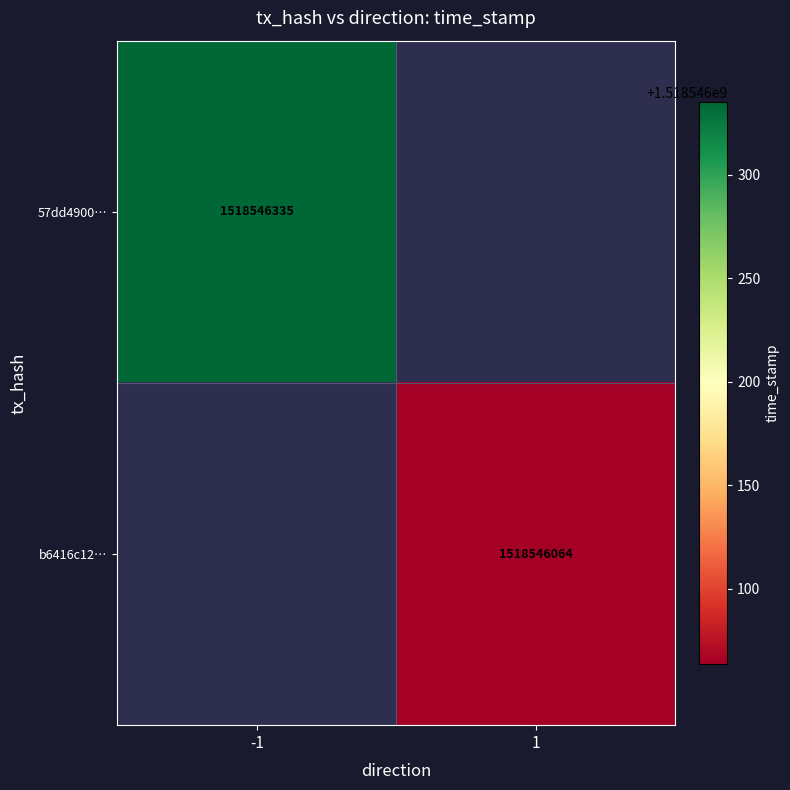

Count the number of categories in the chart.

2